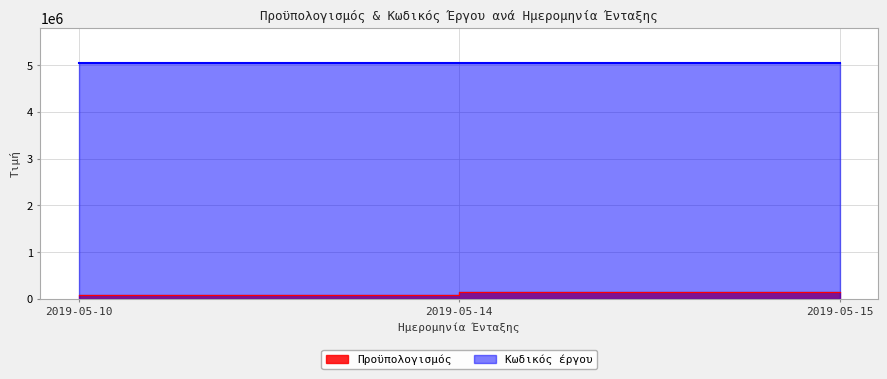

What is the difference between the maximum and minimum values in the Προϋπολογισμός series?

75000